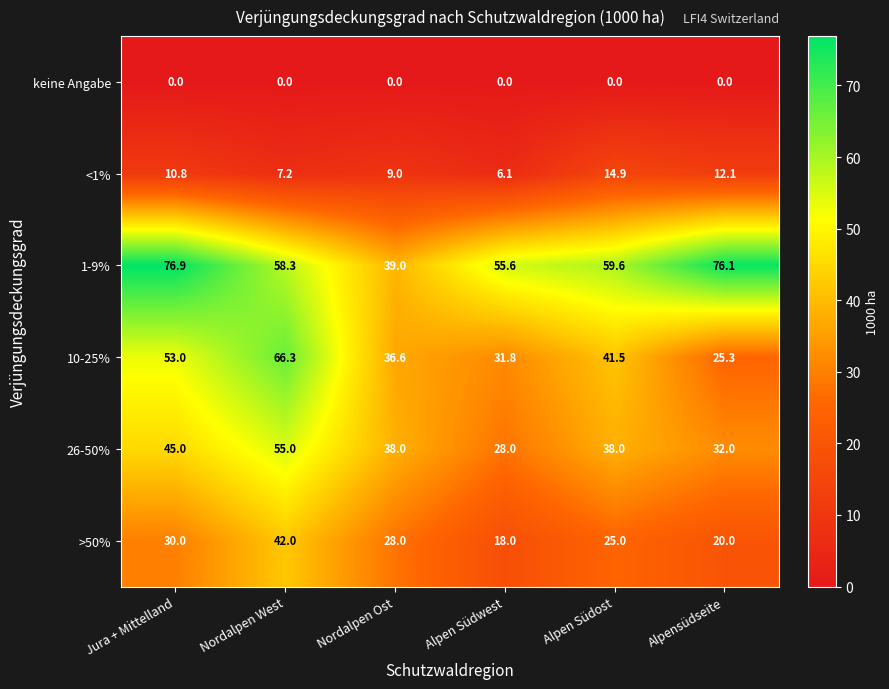

Which category has the lowest value in the <1% series?

Alpen Südwest